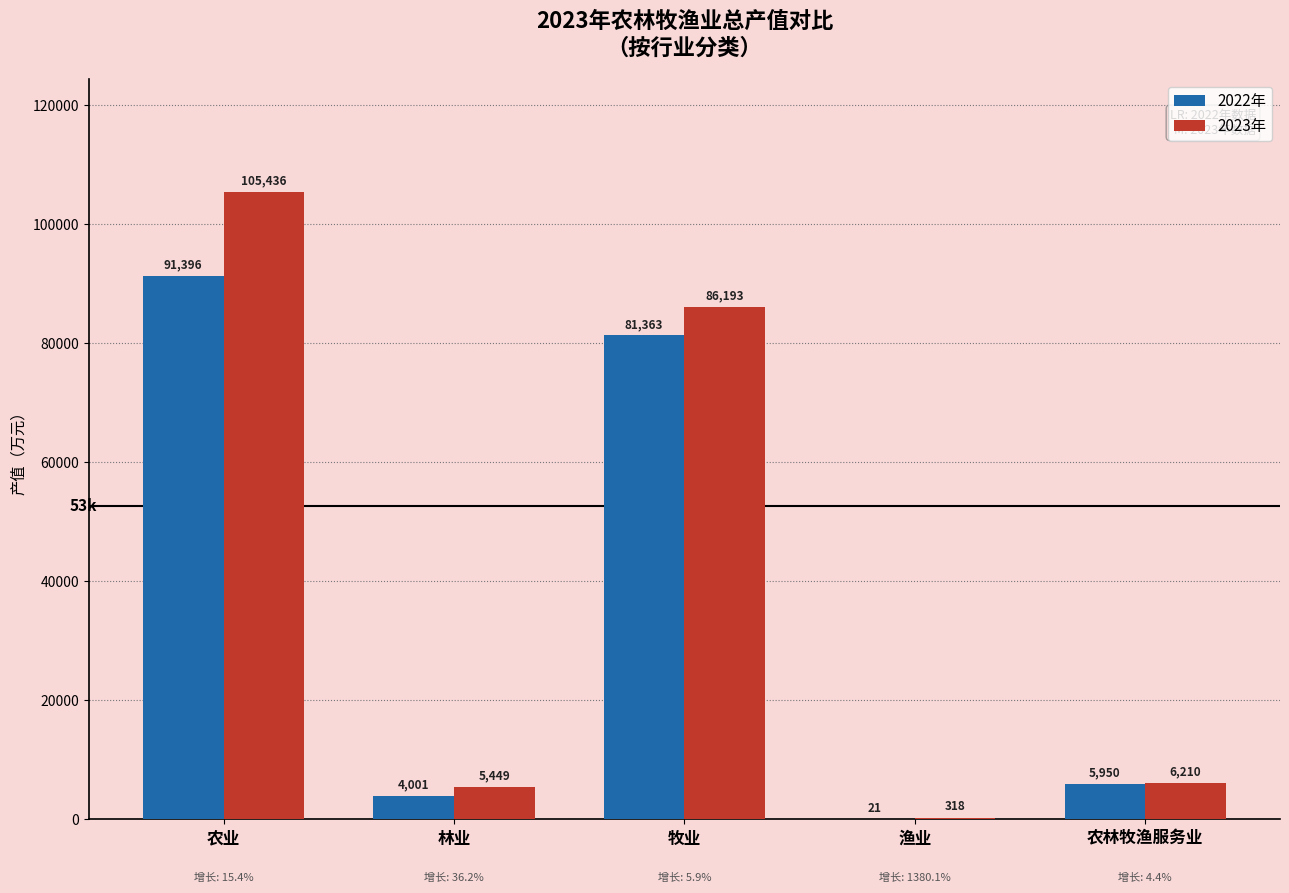

Count the number of categories in the chart.

5